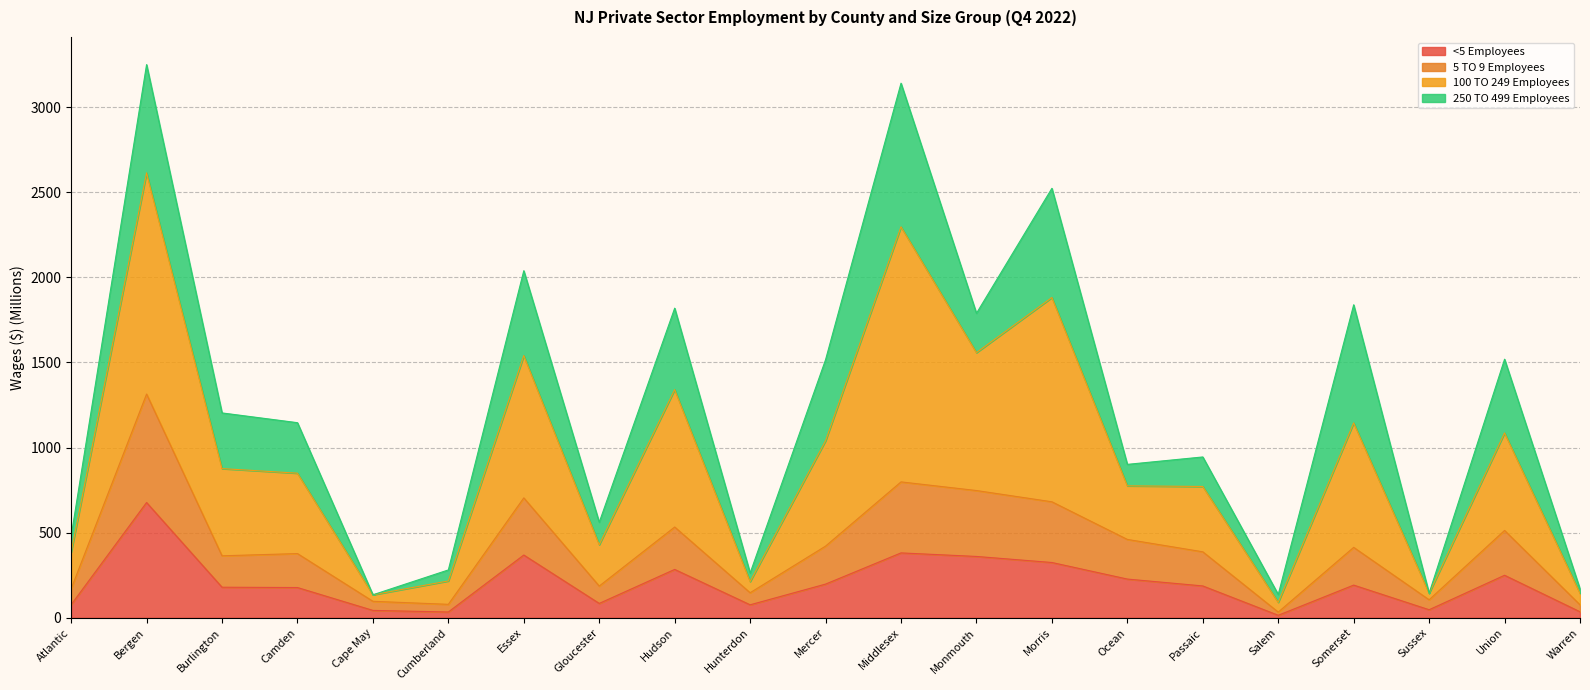

What is the total value across all series at Mercer?

1516.3